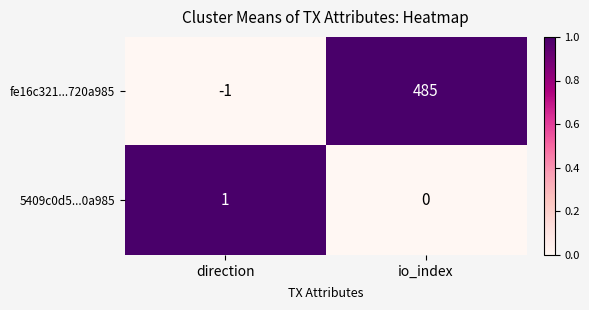

The fe16c321...720a985 series shows 485 at io_index. True or false?

True